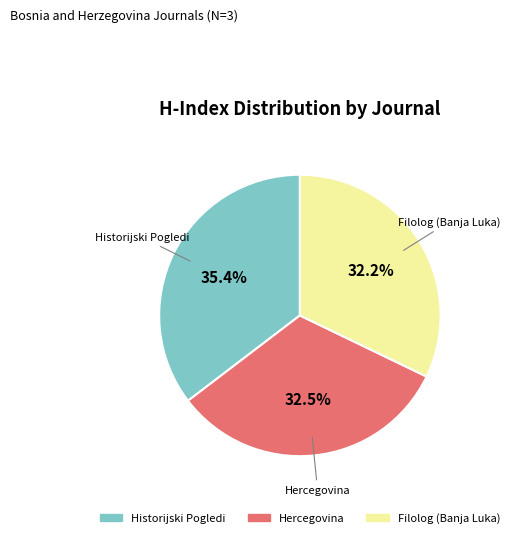

Count the number of slices in the pie.

3